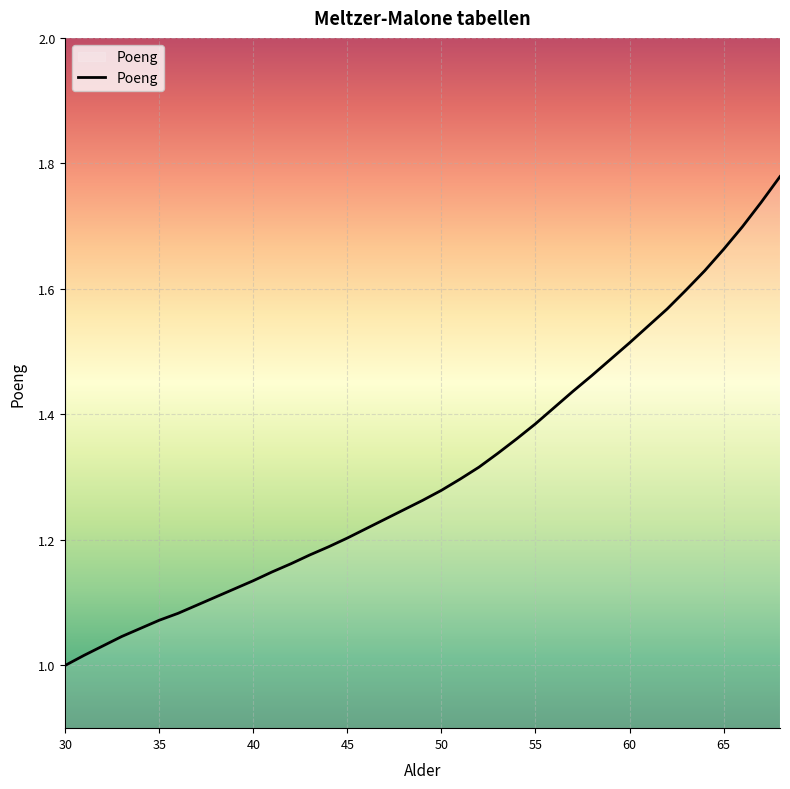

What is the difference between the maximum and minimum values?

0.8